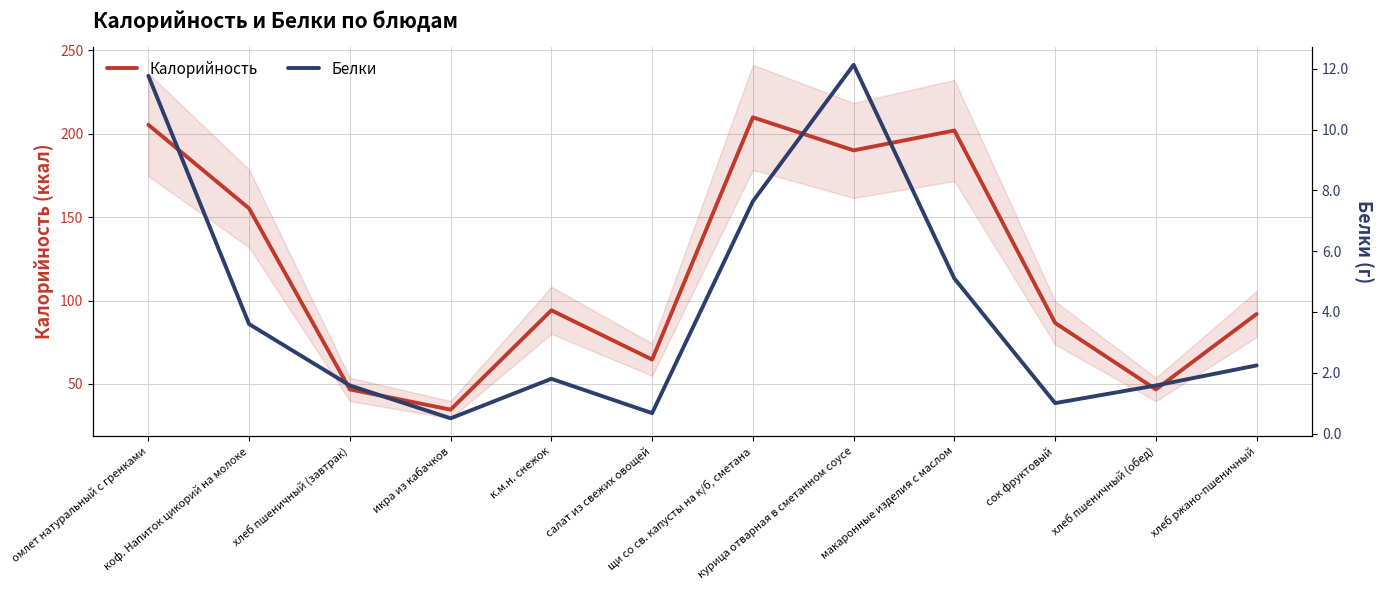

What is the average value of the Белки series?

4.1